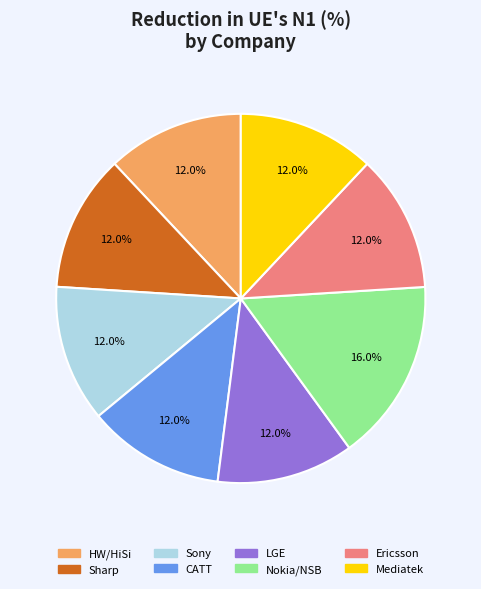

Approximately how many times larger is the value at HW/HiSi compared to Sharp?

1.0